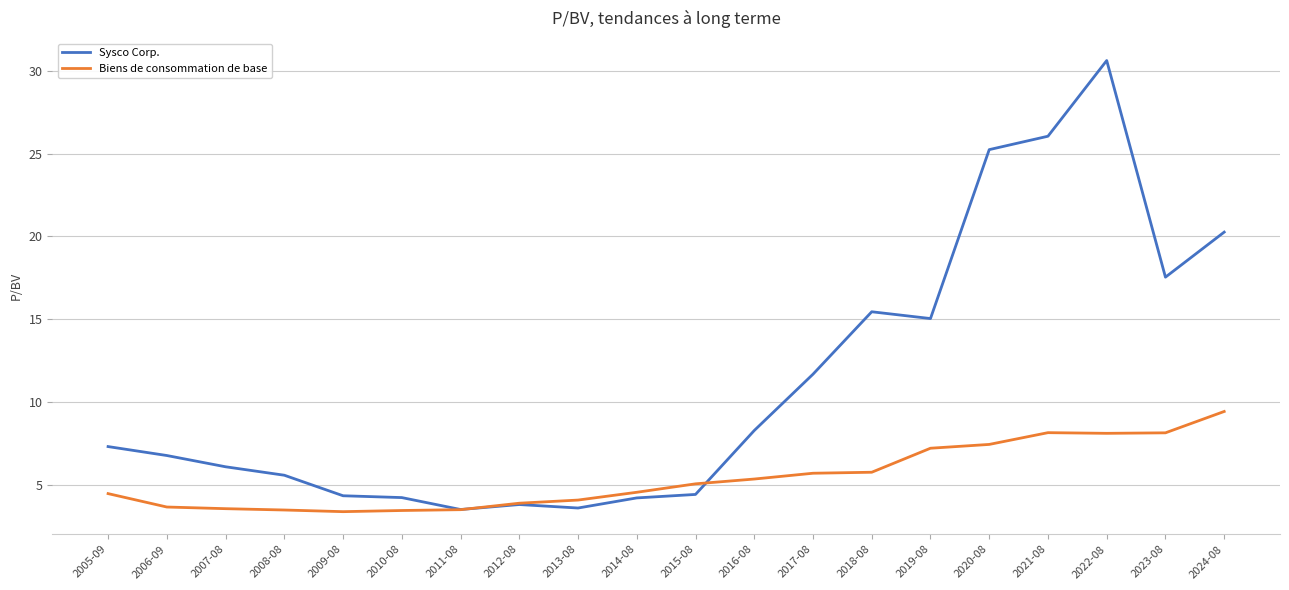

The Biens de consommation de base series shows 3.4 at 2009-08. True or false?

True